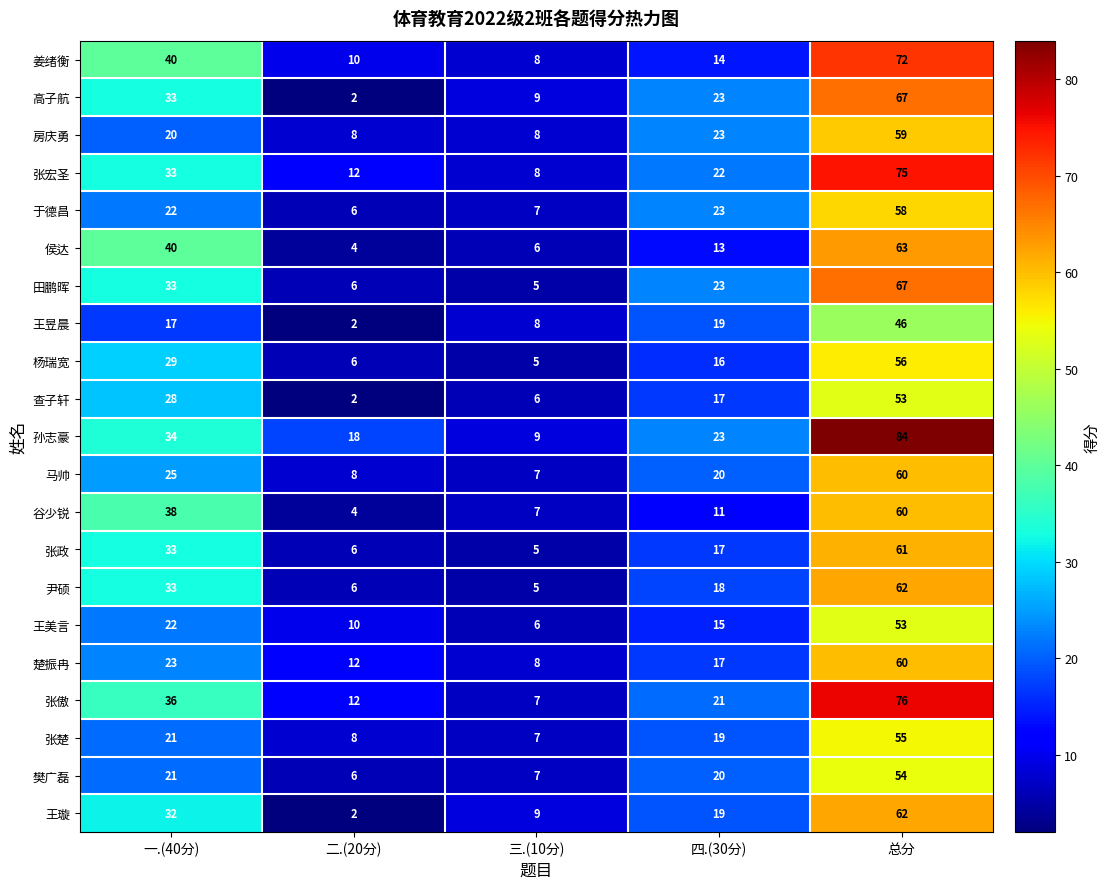

What is the total value across all series at 二.(20分)?

150